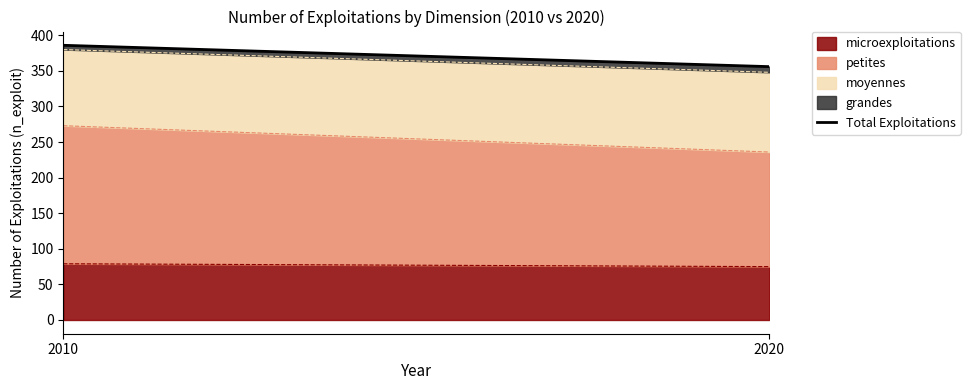

Which has a higher value, 2010 or 2020?

2010